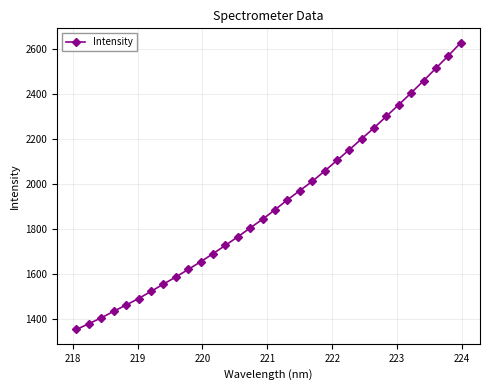

What is the maximum value shown in the chart?

2628.1